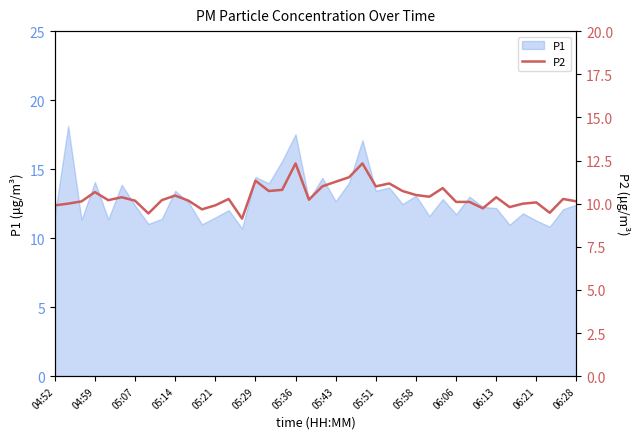

Is it true that P1 equals 18.3 at 06:28?

False